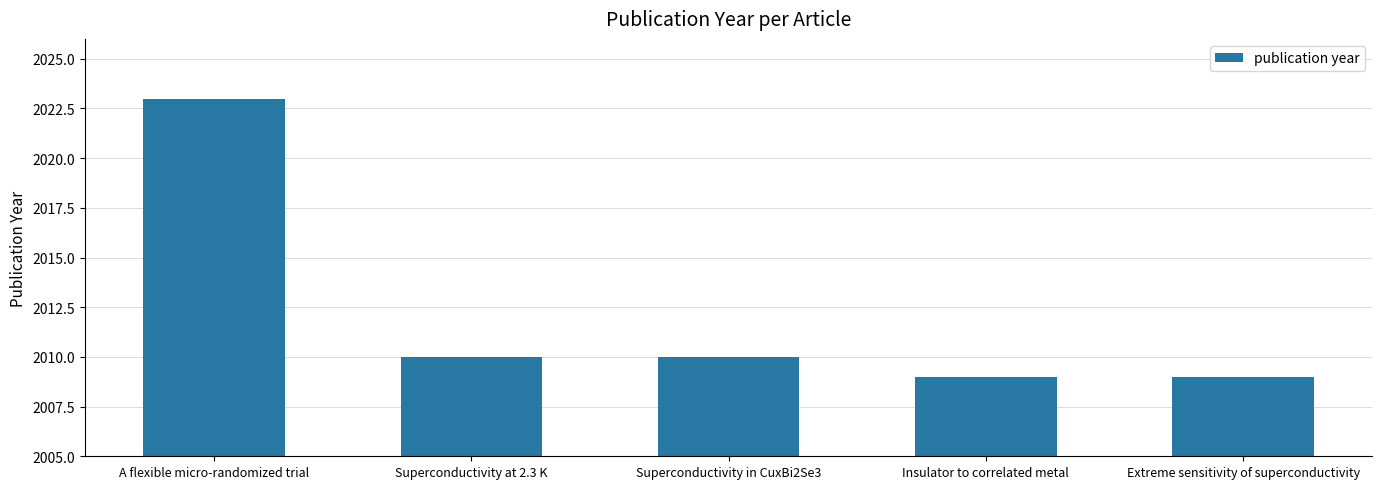

Is it true that the value at Superconductivity at 2.3 K is 1050?

False